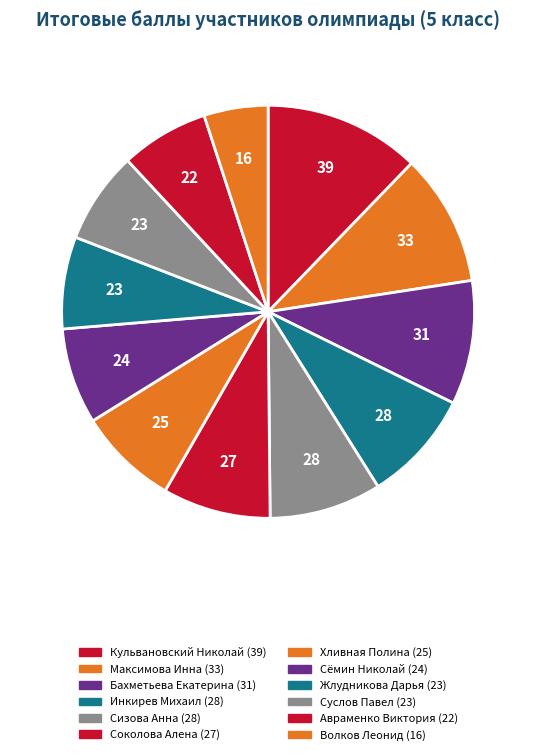

Count the number of slices in the pie.

12